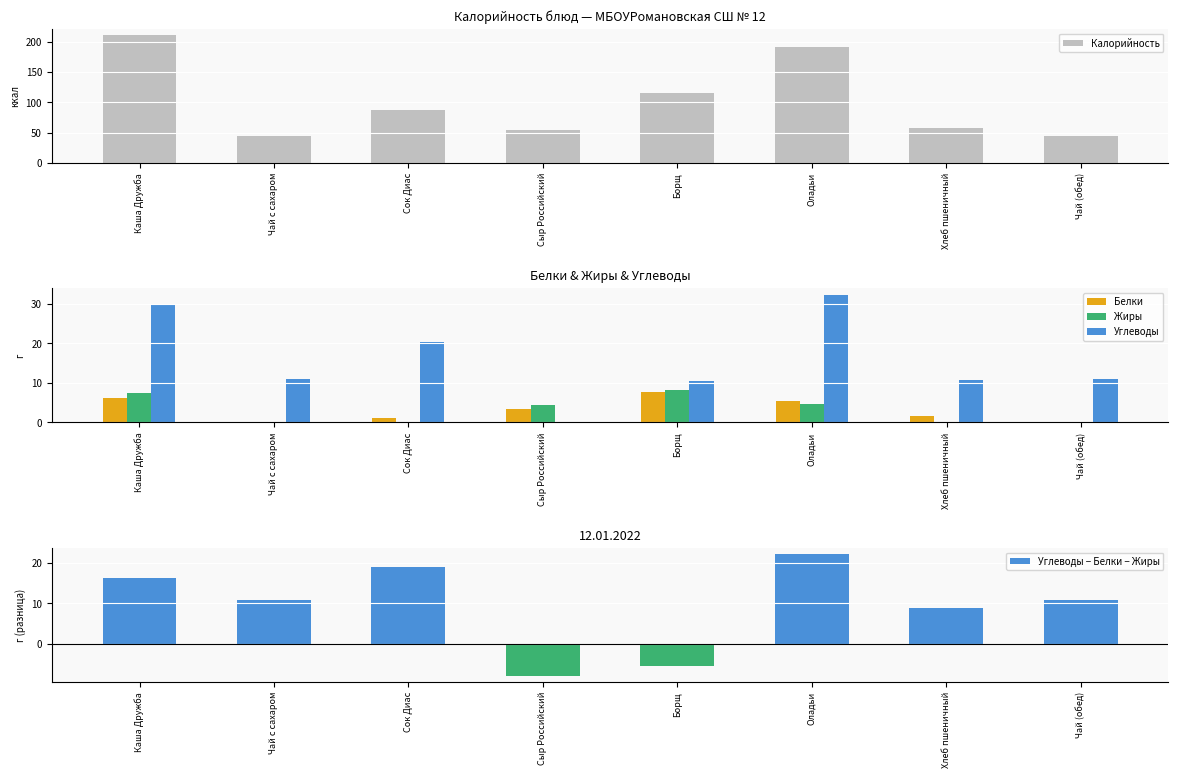

Where does the Углеводы − Белки − Жиры series first go above 10?

Каша Дружба